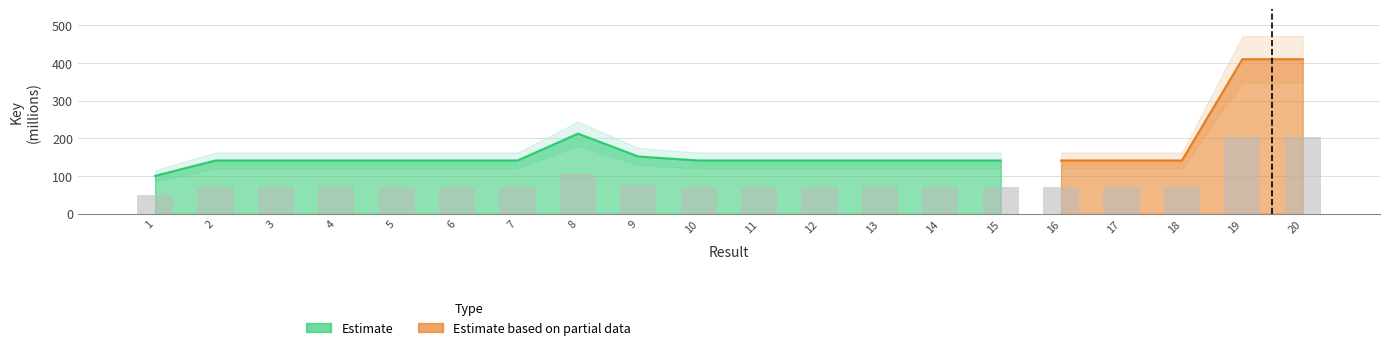

What is the average value?

85.2